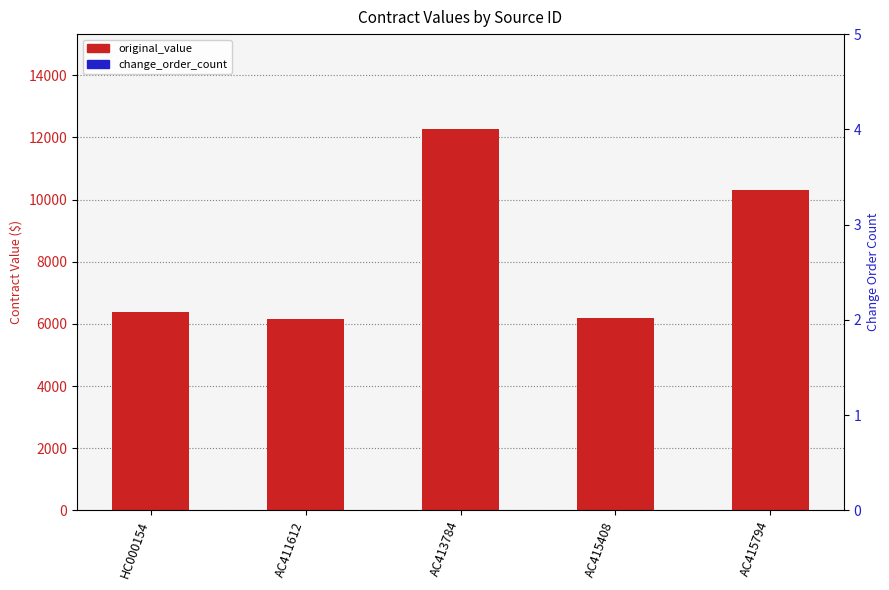

Reading right to left, transcribe all the data shown in this chart.

original_value: AC415794=10295.0	AC415408=6200.0	AC413784=12262.5	AC411612=6145.0	HC000154=6380.1
change_order_count: AC415794=0.0	AC415408=0.0	AC413784=0.0	AC411612=0.0	HC000154=0.0